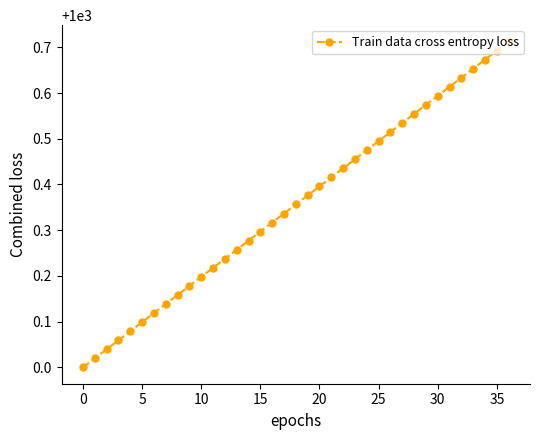

True or false: there are more than 0 points higher than both neighbors.

False